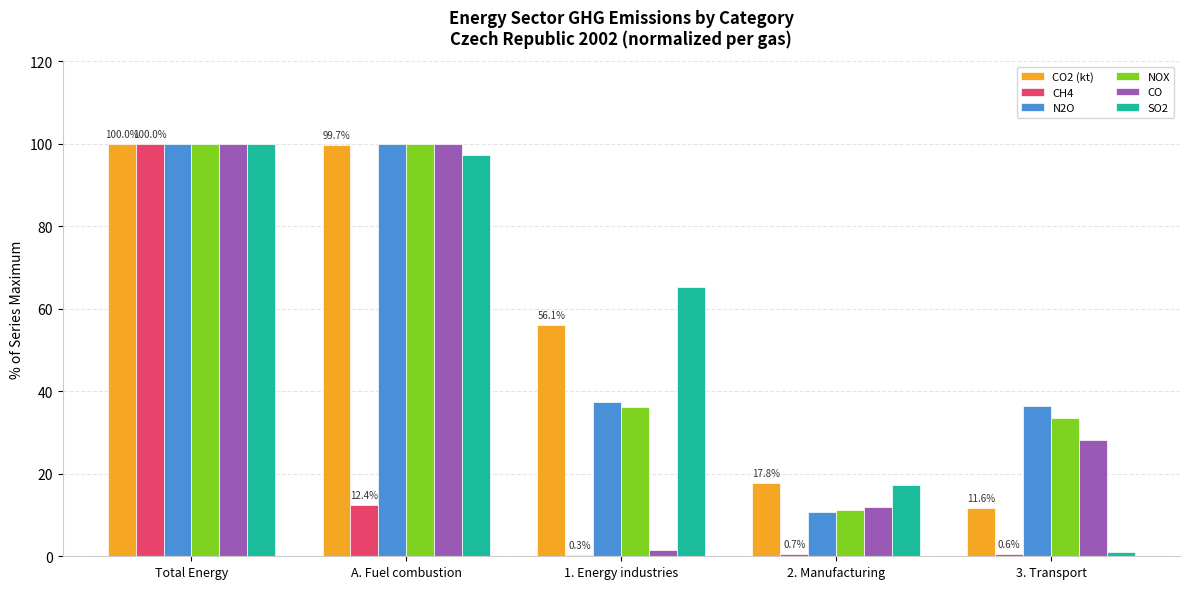

At which category is the sum across all series the highest?

Total Energy